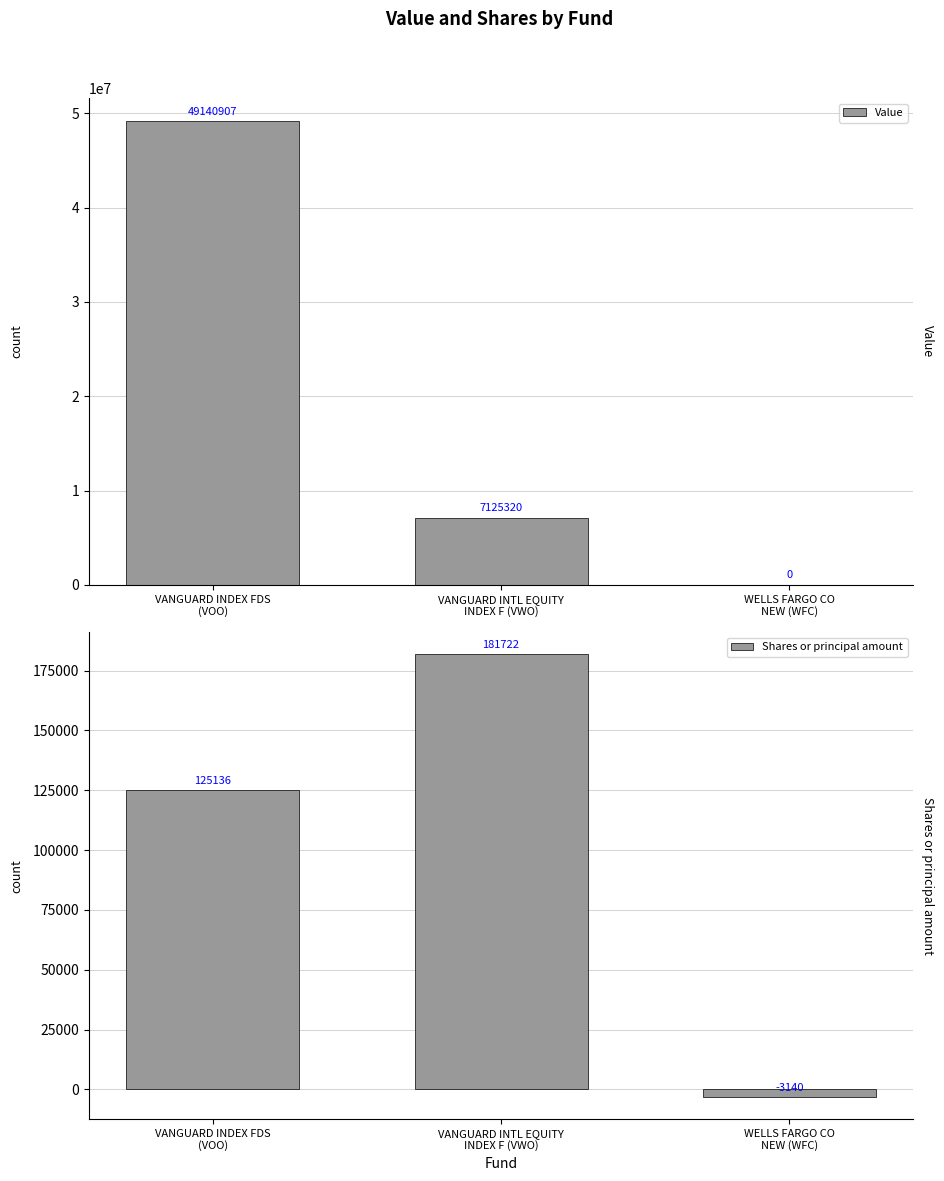

Is it true that Value equals 2083812 at VANGUARD INTL EQUITY
INDEX F (VWO)?

False